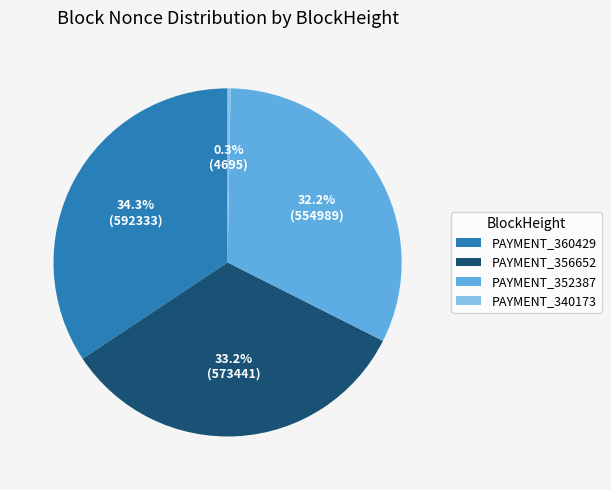

How much of the chart is everything except PAYMENT_352387?

67.8%